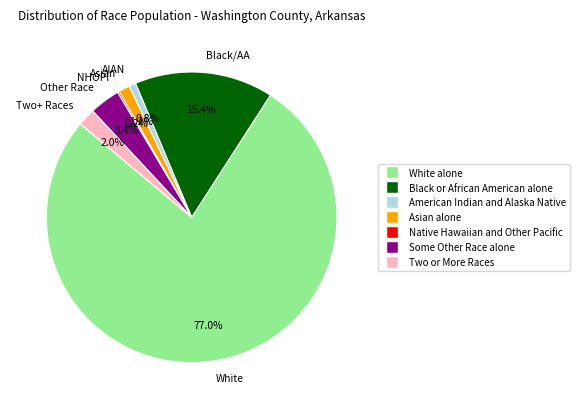

Which category has the biggest portion of the pie?

White